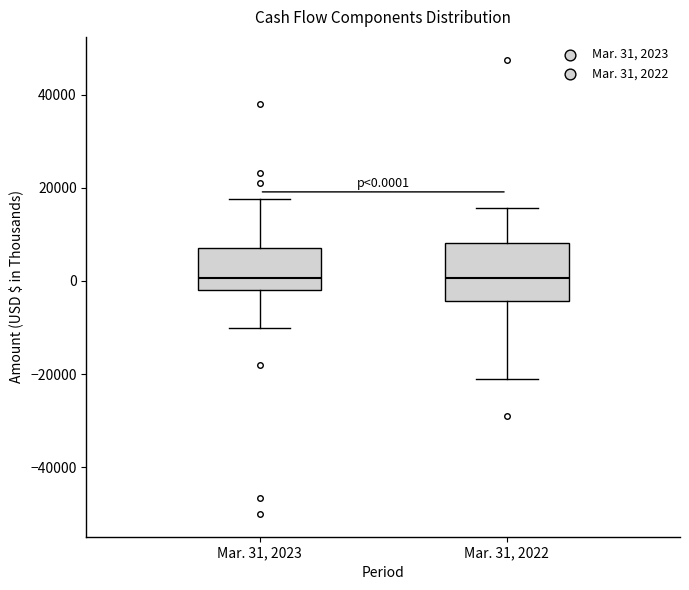

Comparing the boxes themselves (not the whiskers), which one is the tallest?

Mar. 31, 2022